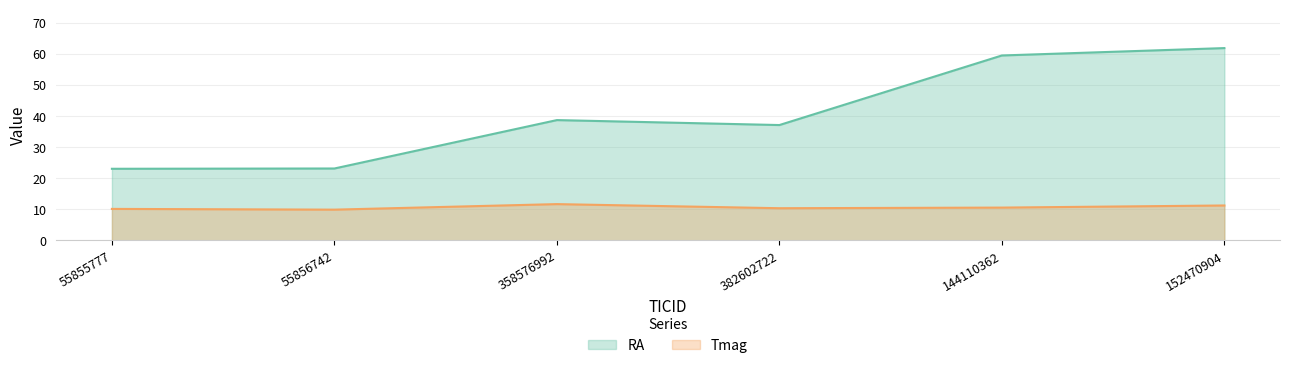

What is the value of the Tmag point at the 5th from the left?

10.6